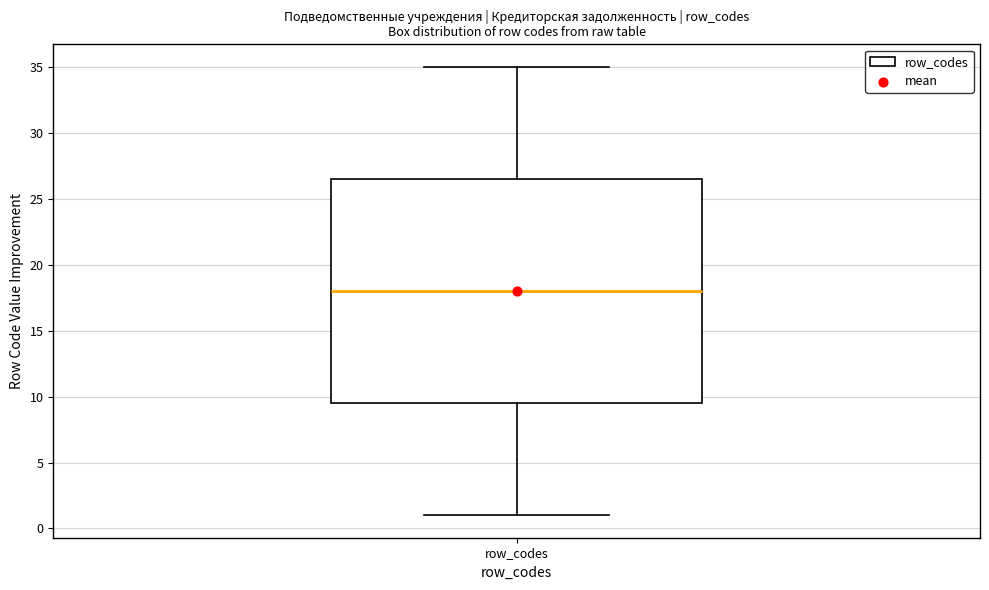

Transcribe this box plot: give where the median line is, the range the box spans, and where the two whiskers end, as read against the y-axis. The values are not printed on the chart, so give them approximately, as read against the axis.

median 18.0, box 9.5 to 26.5, whiskers 1.0 to 35.0